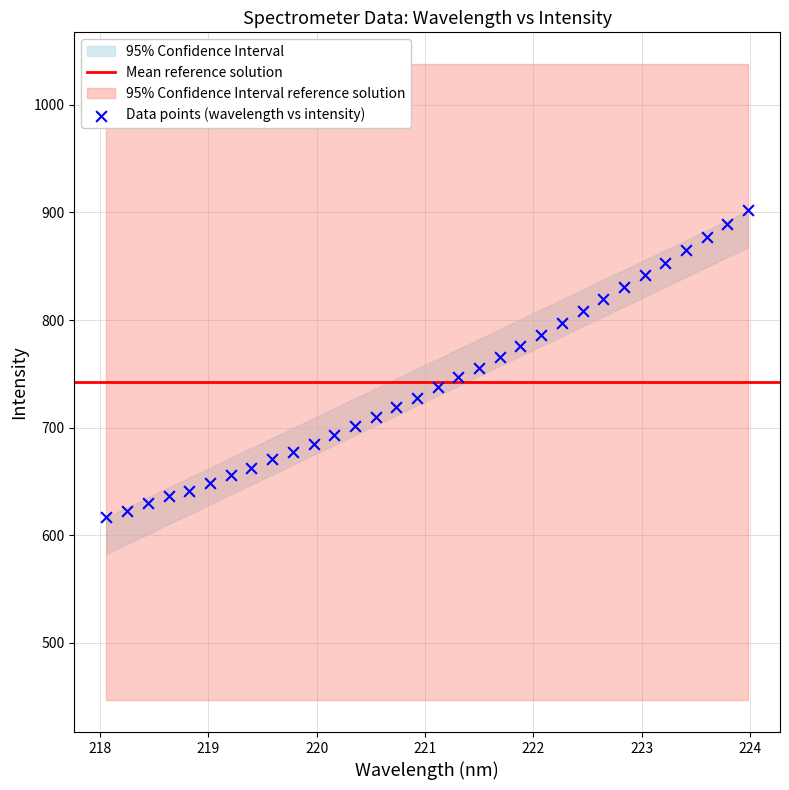

What is the range of X values (max minus min)?

5.9